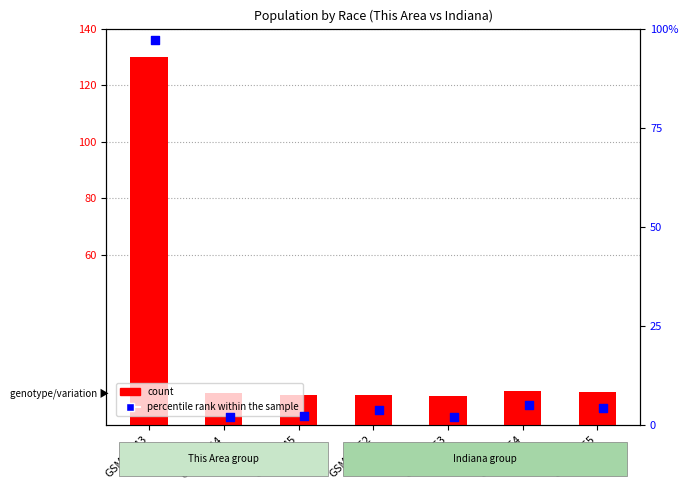

Which series has the largest total across all categories?

count